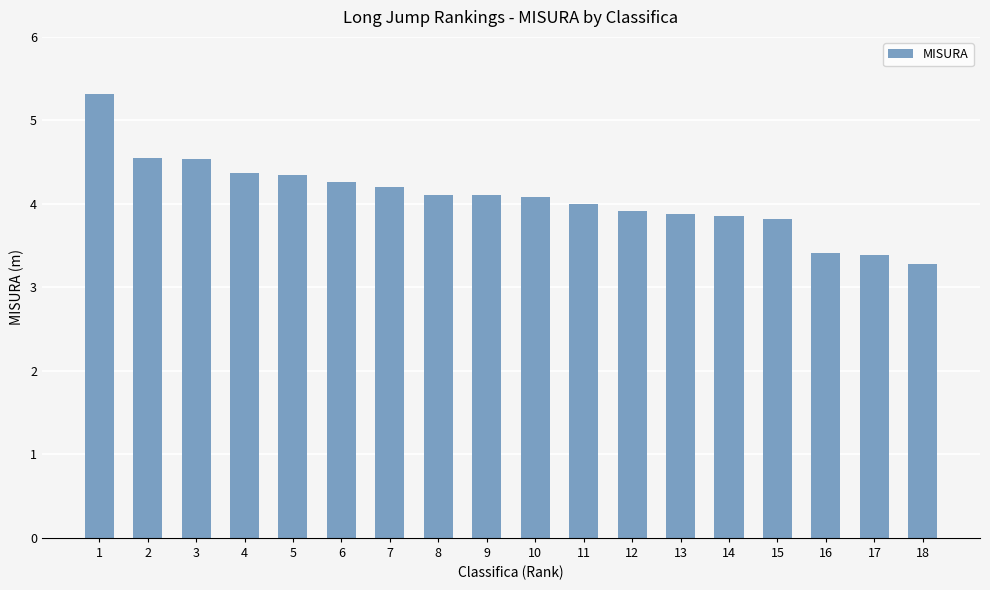

At which label is the value closest to 4?

11